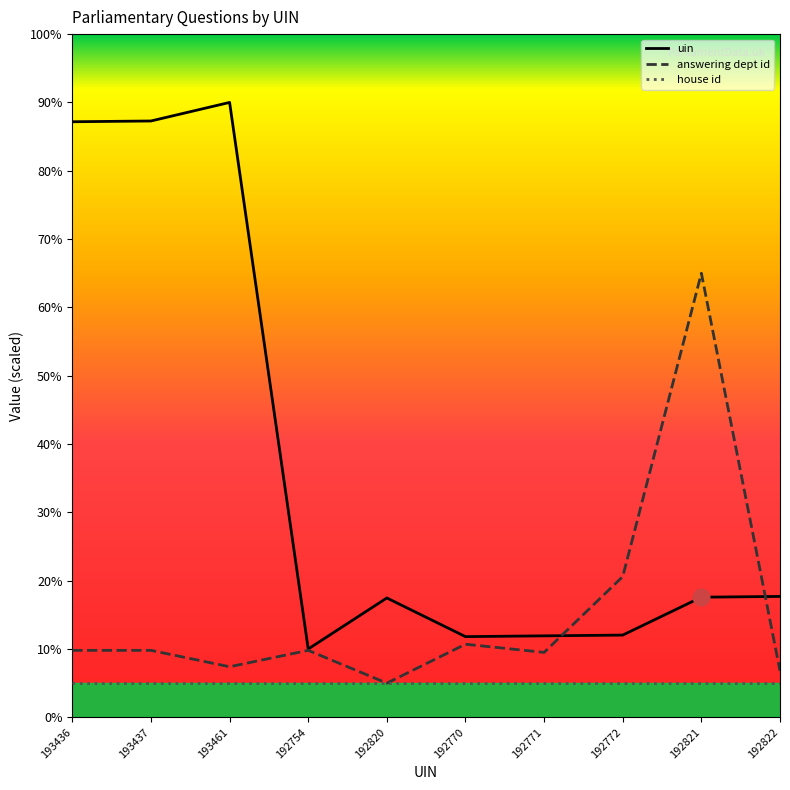

List the series in order of their overall mean, highest first.

uin, answering dept id, house id